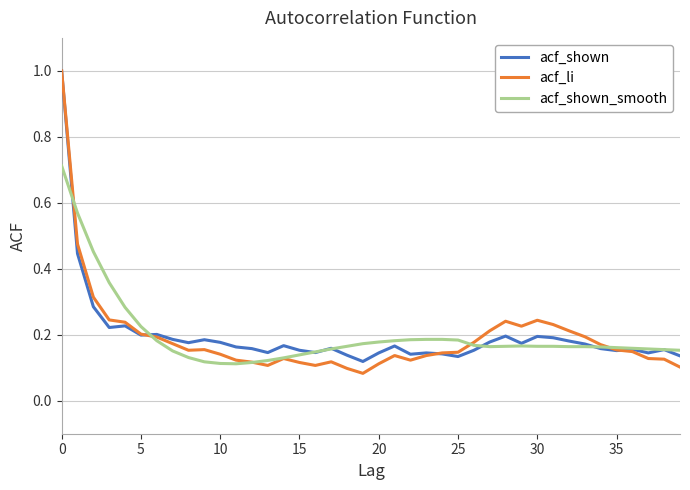

What is the greatest value displayed?

1.0